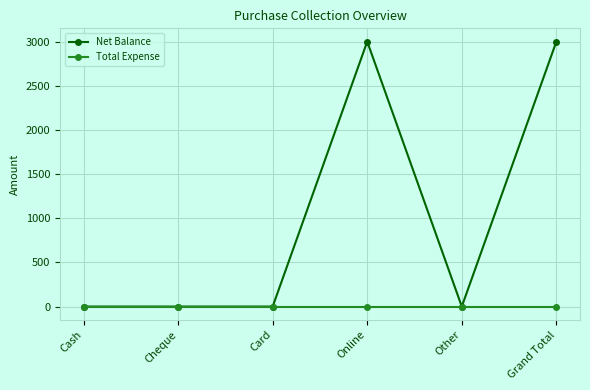

Is the value of Total Expense at Cash greater than the value of Net Balance at Online?

No